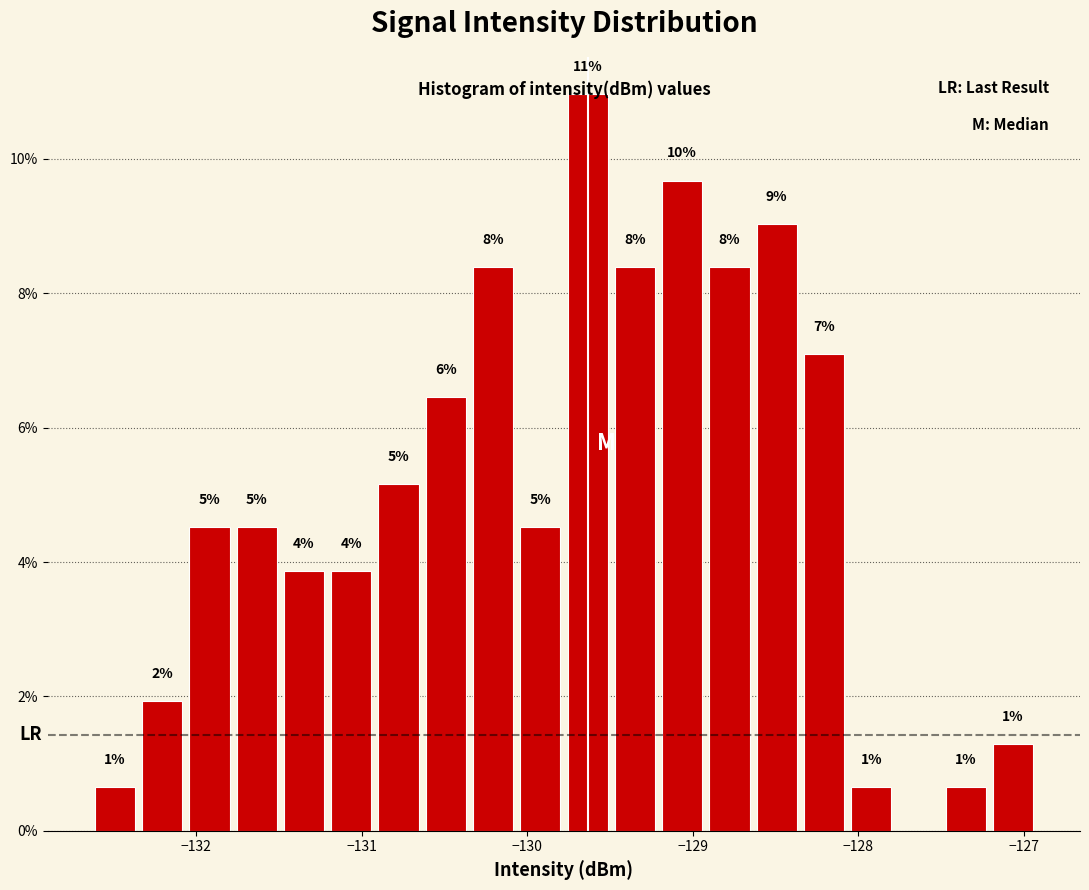

Around what value on the x-axis is the tallest bar? Give the approximate position of its centre, as read against the axis.

-129.6